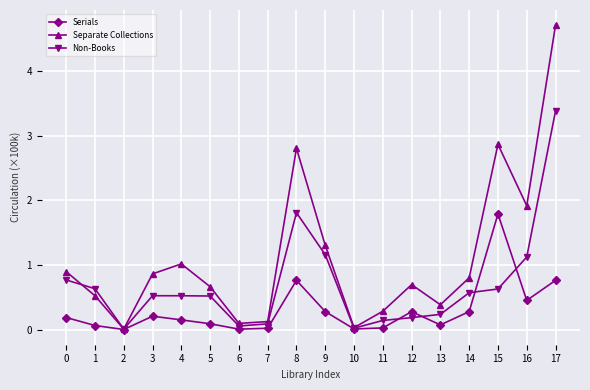

Which series has the largest total across all categories?

Separate Collections